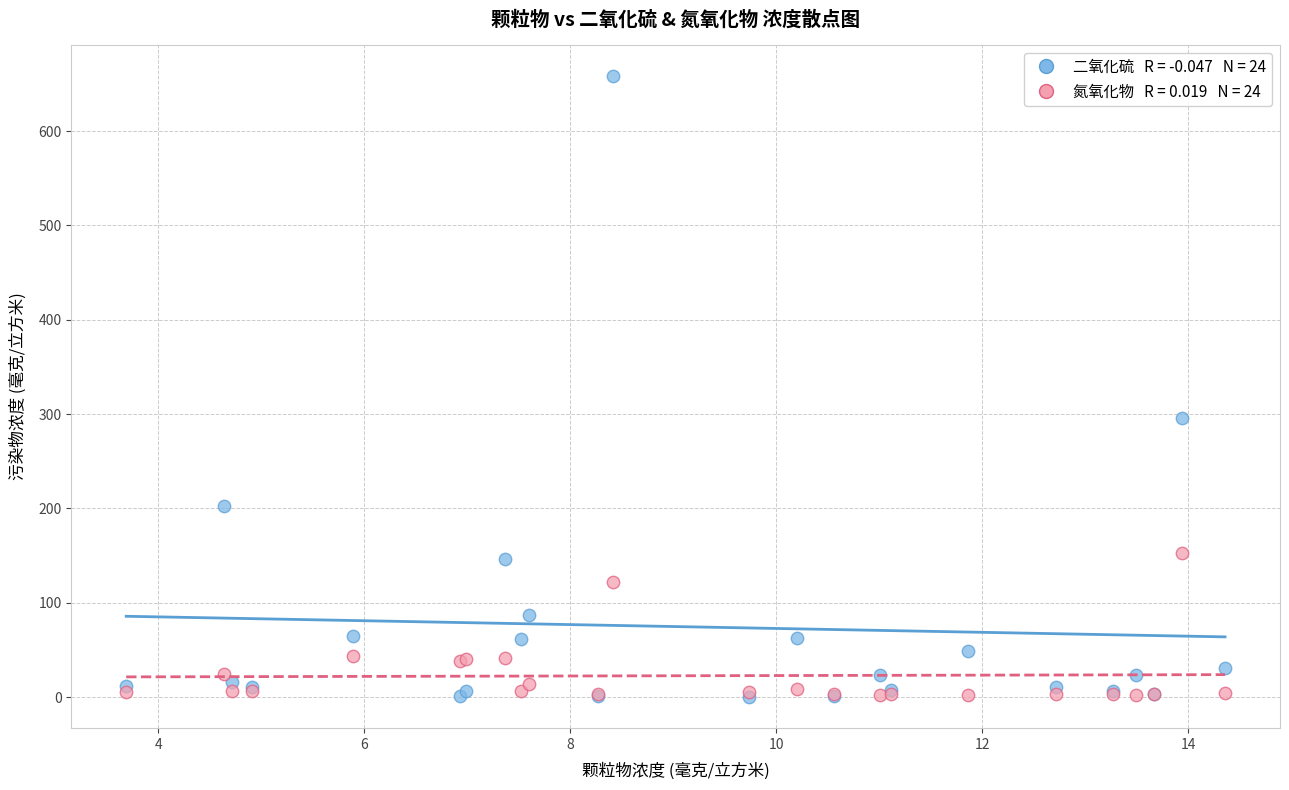

Across all series, what Y value is closest to 329?

296.1